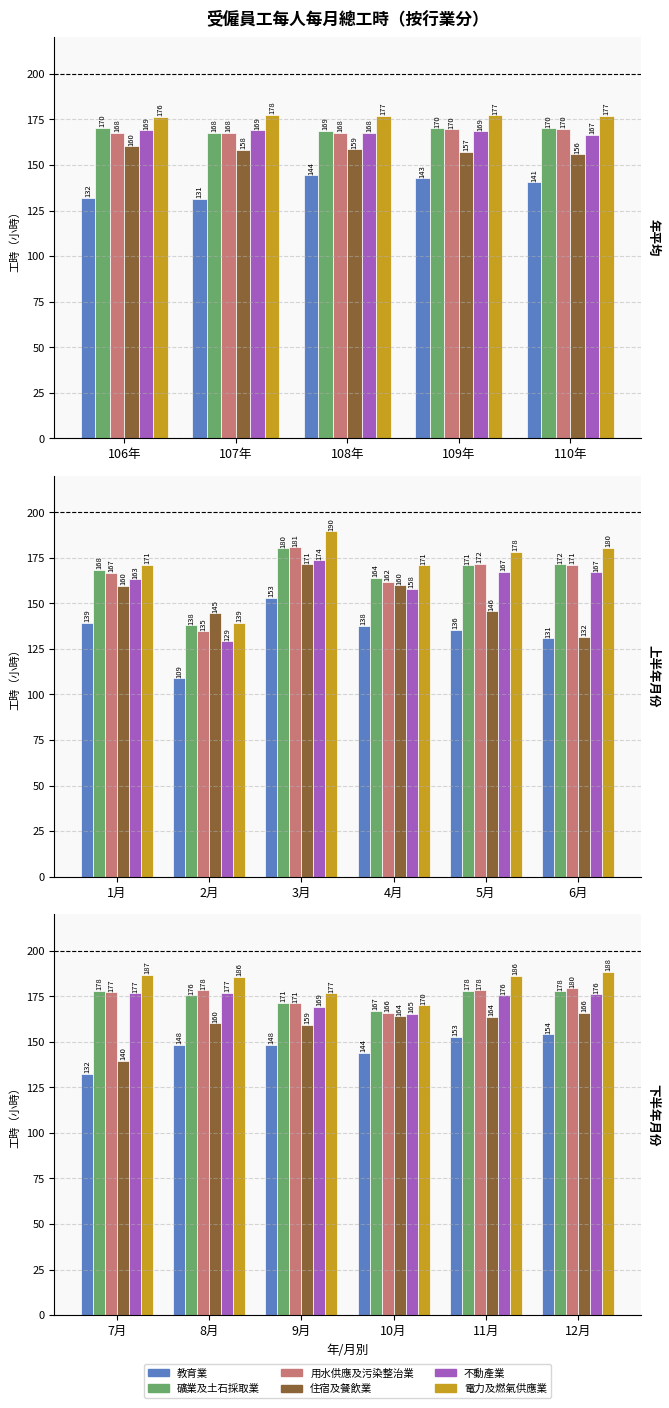

At how many categories does at least one series exceed 161?

6